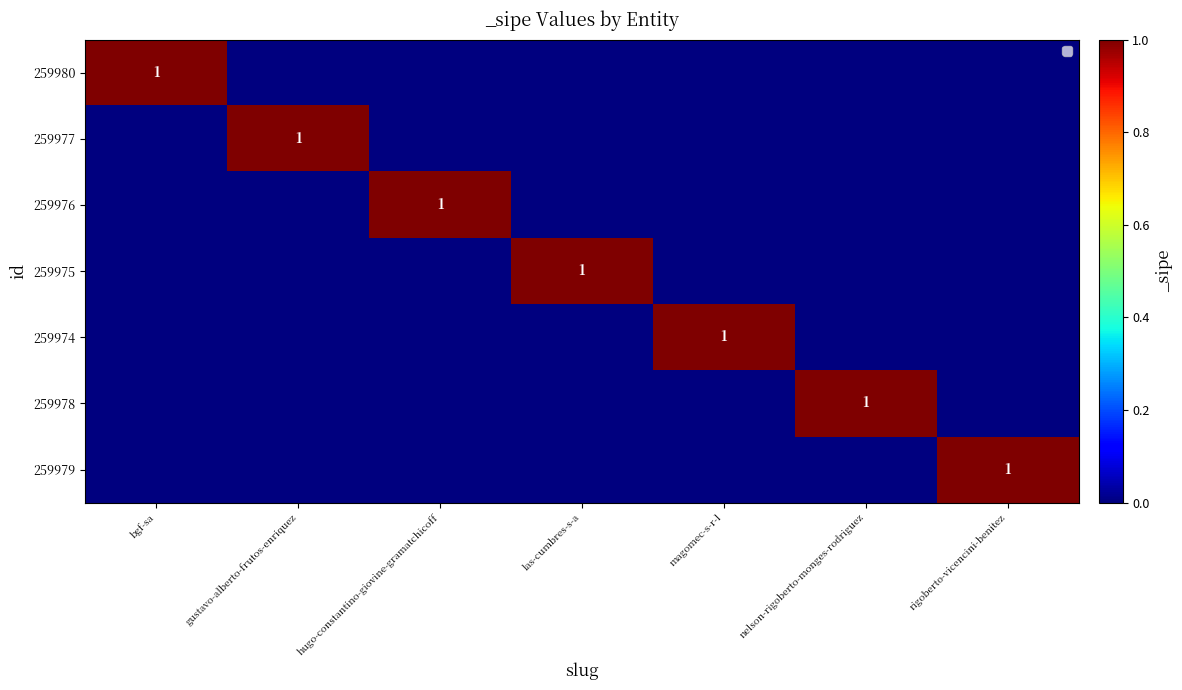

The value of 259979 at rigoberto-vicencini-benitez is 1. True or false?

True